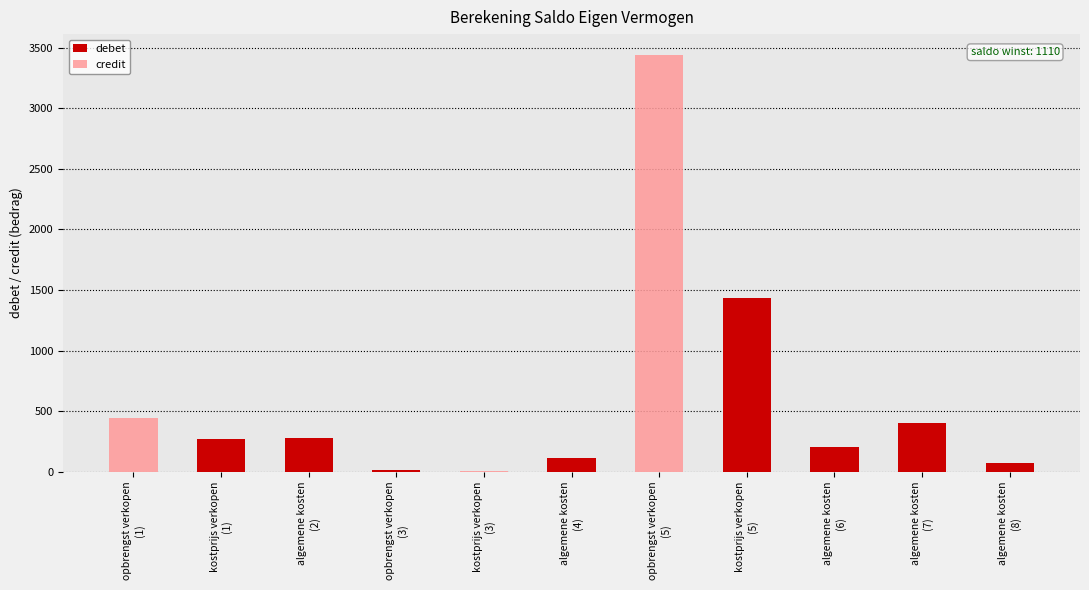

The value of credit at kostprijs verkopen
(5) is 0. True or false?

True